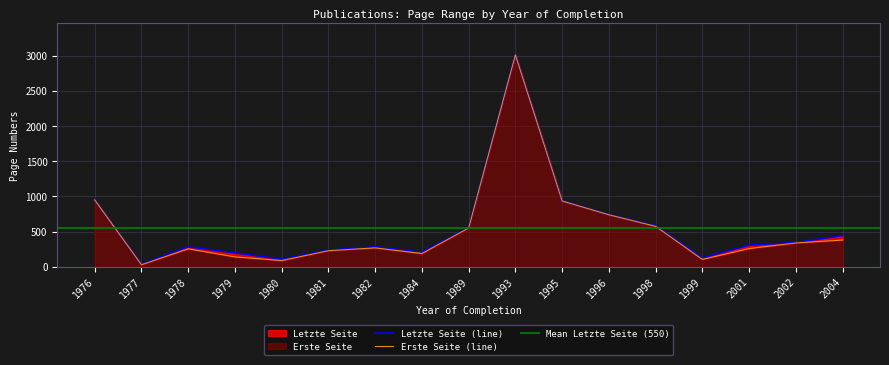

At which label is Letzte Seite closest to 1524?

1976